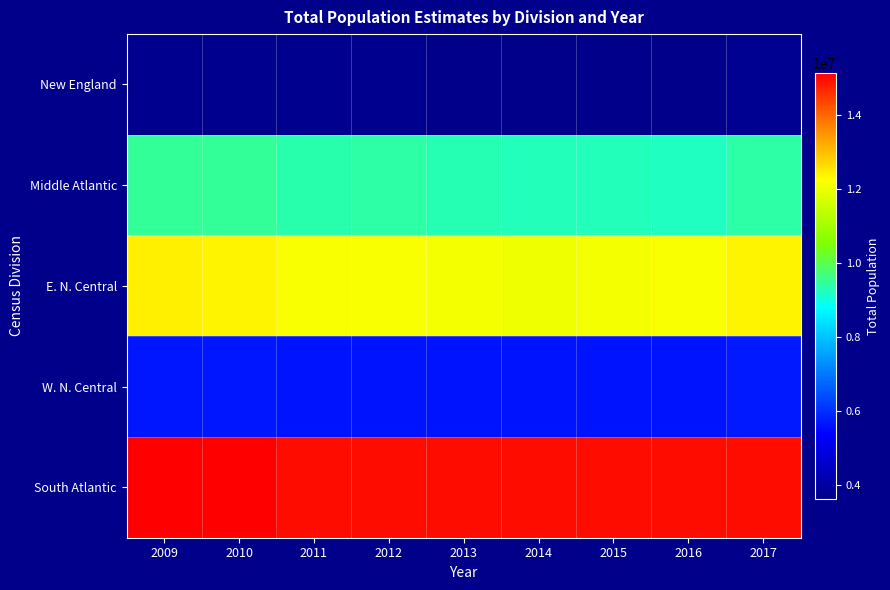

Reading right to left, extract all data points from this chart.

New England: 2017=3713723	2016=3639794	2015=3643658	2014=3648568	2013=3622979	2012=3673737	2011=3678311	2010=3683205	2009=3703371
Middle Atlantic: 2017=9404979	2016=9243611	2015=9253692	2014=9283132	2013=9312692	2012=9381873	2011=9343190	2010=9472529	2009=9508932
E. N. Central: 2017=12386884	2016=12183603	2015=12123974	2014=12072921	2013=12123725	2012=12171008	2011=12200245	2010=12386799	2009=12422883
W. N. Central: 2017=5722066	2016=5622461	2015=5628414	2014=5632528	2013=5609061	2012=5615306	2011=5637871	2010=5673033	2009=5664638
South Atlantic: 2017=14962316	2016=14962316	2015=14962316	2014=14962316	2013=14962316	2012=14962316	2011=15002867	2010=15126019	2009=15138955